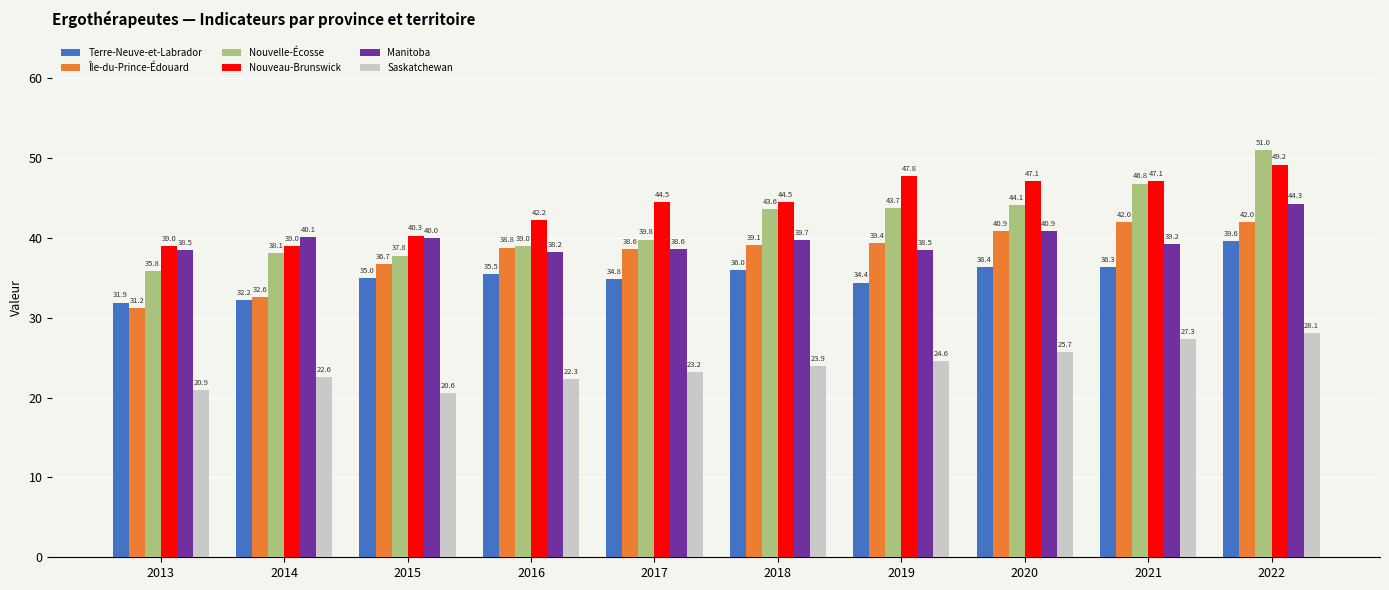

List the labels in order of Terre-Neuve-et-Labrador value, smallest first.

2013, 2014, 2019, 2017, 2015, 2016, 2018, 2021, 2020, 2022